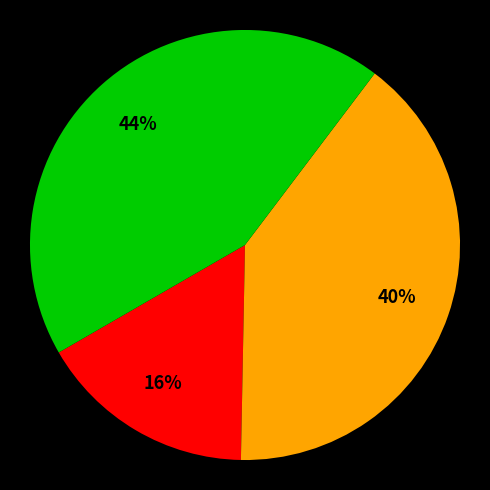

Does any single category account for the majority?

No